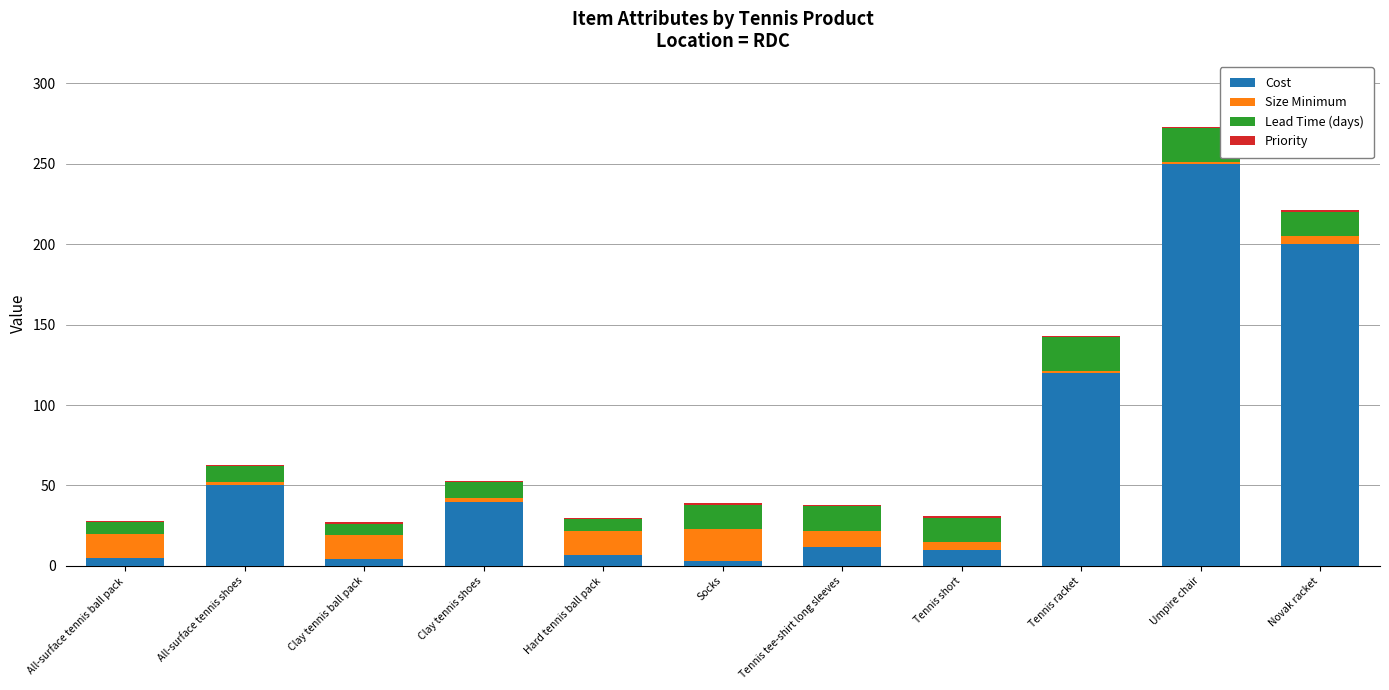

Where is Cost nearest to the value 126?

Tennis racket